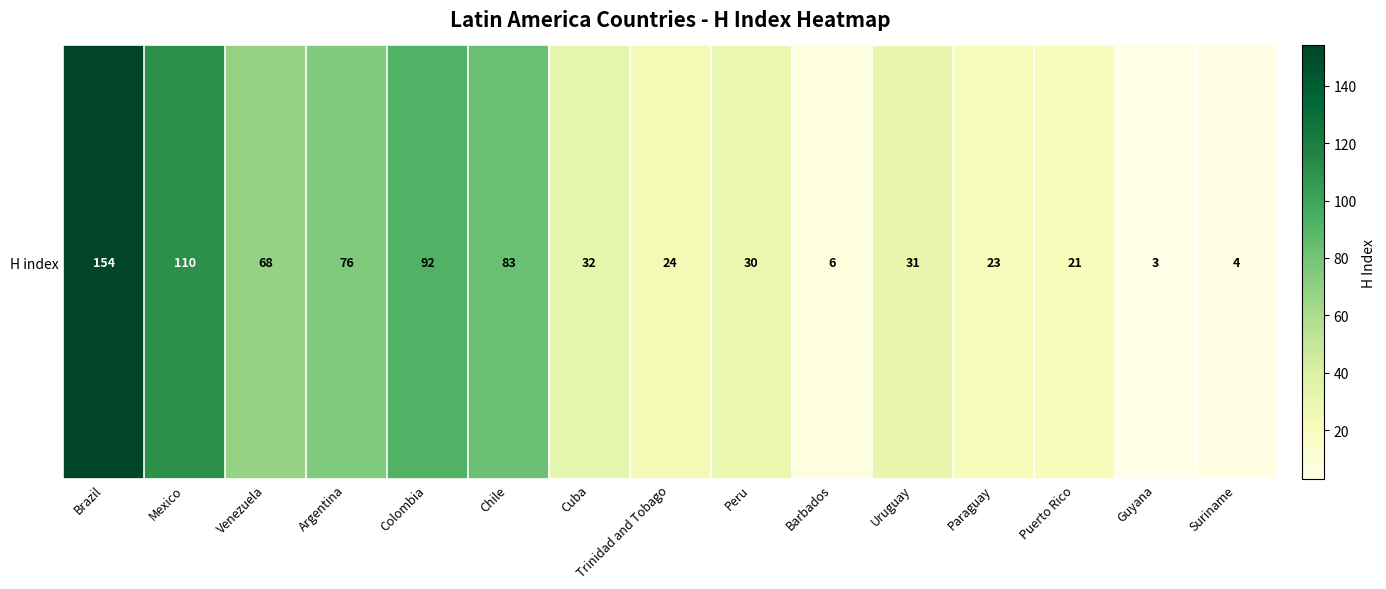

What is the minimum value shown in the chart?

3